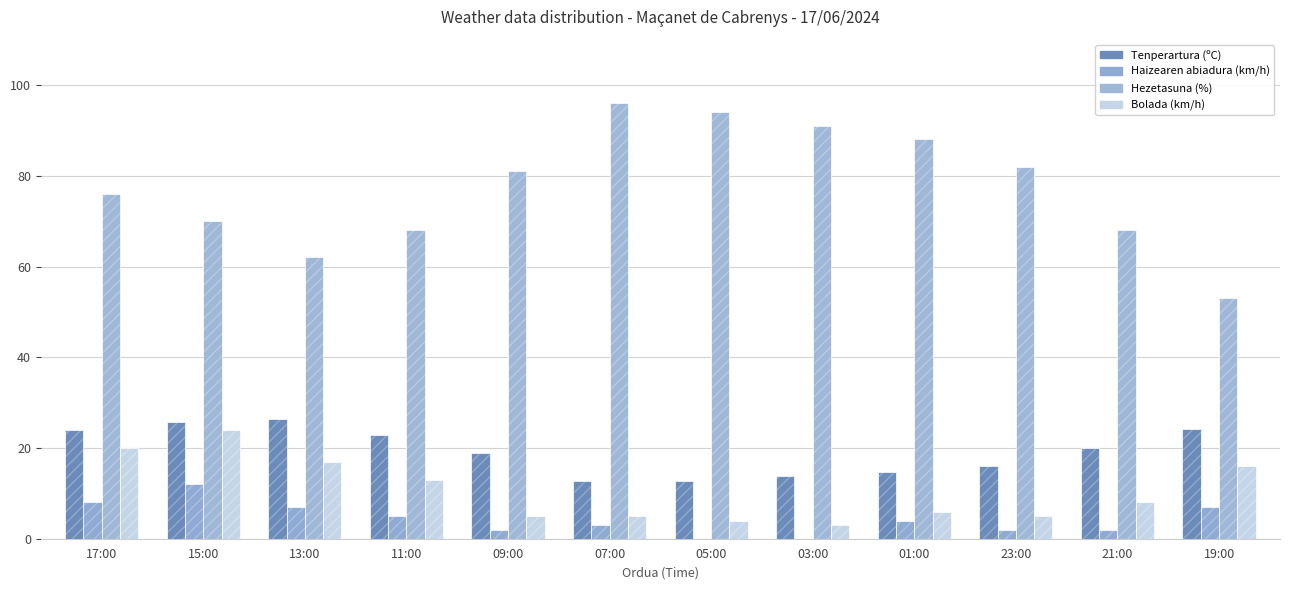

The value of Haizearen abiadura (km/h) at 11:00 is 8.2. True or false?

False